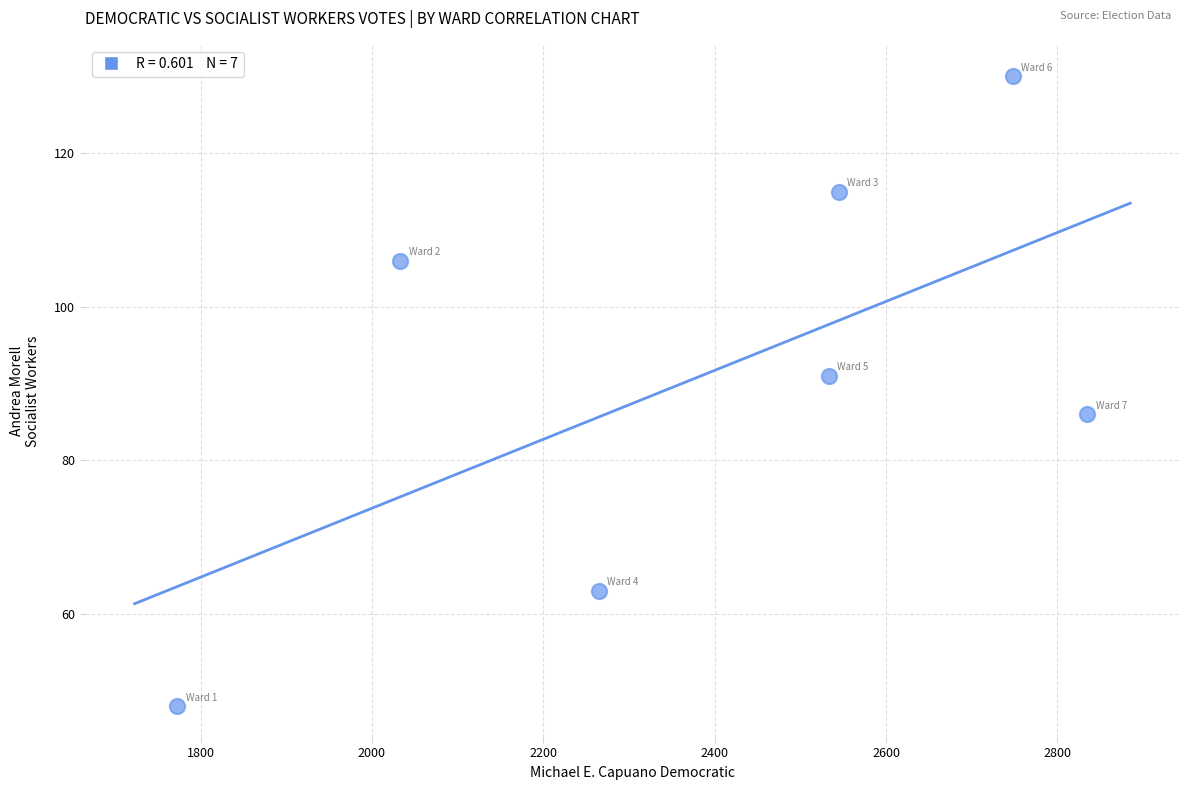

What is the range of Y values (max minus min)?

82